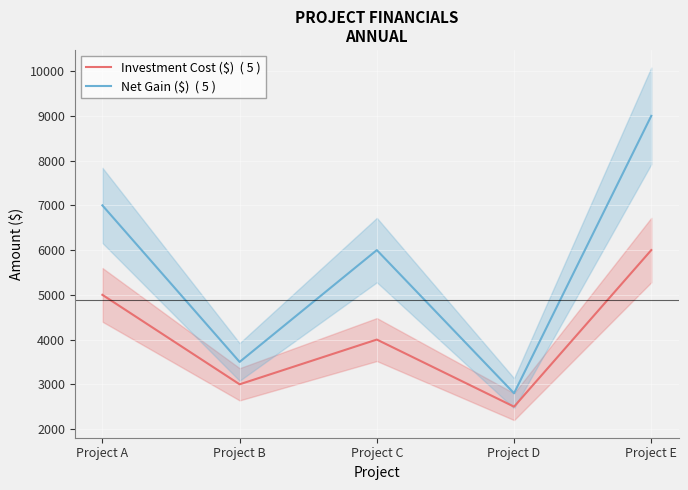

At how many categories does at least one series exceed 6476?

2